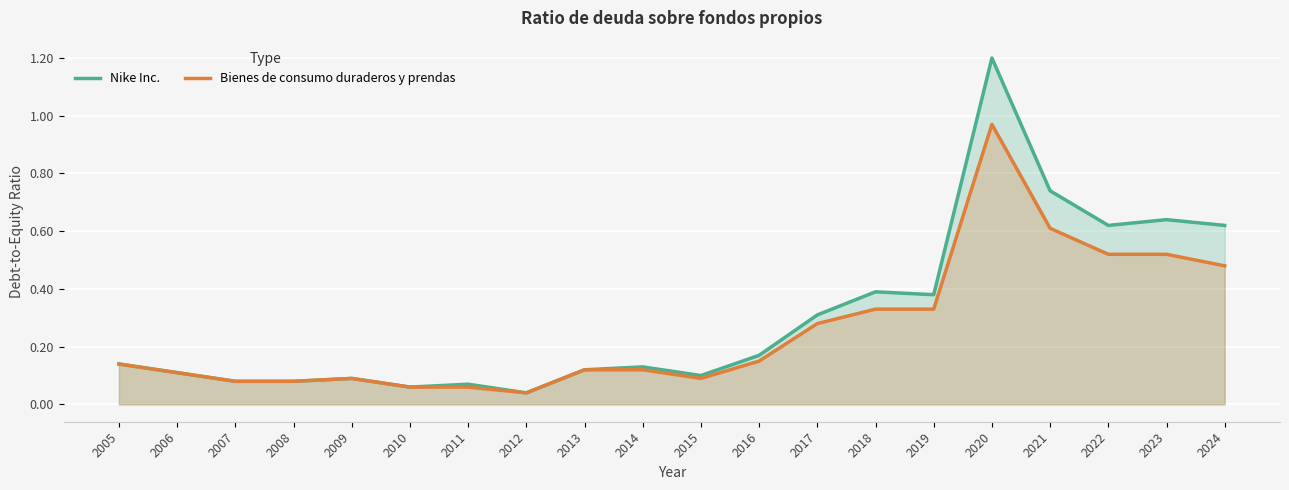

The value of Nike Inc. at 2016 is 0.3. True or false?

False